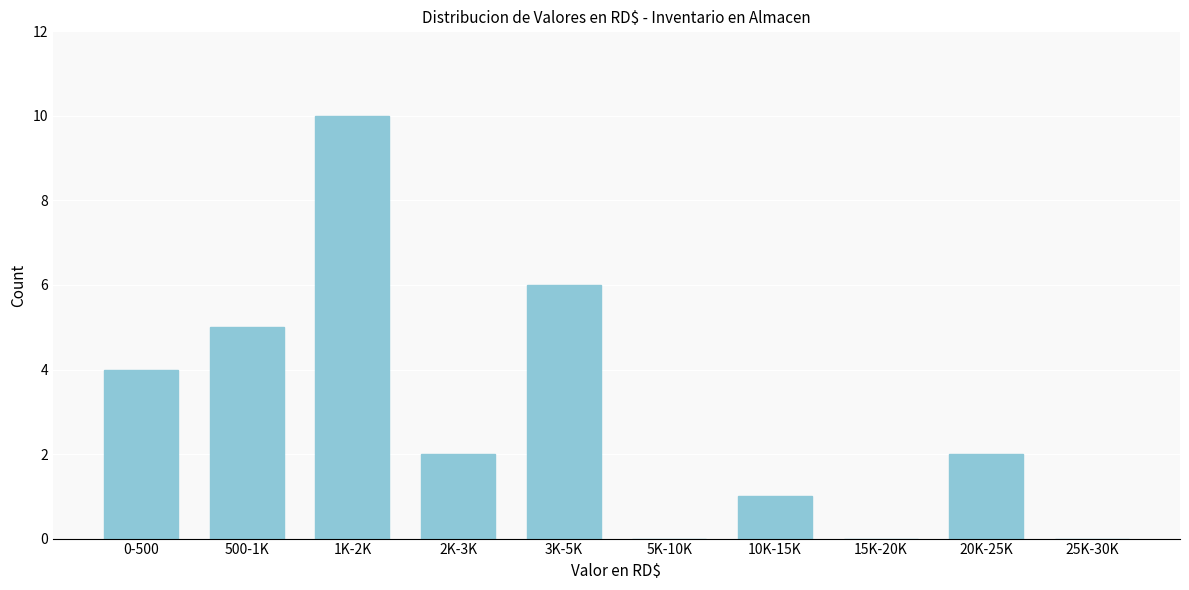

Reading right to left, extract all data points from this chart.

25K-30K=0	20K-25K=2	15K-20K=0	10K-15K=1	5K-10K=0	3K-5K=6	2K-3K=2	1K-2K=10	500-1K=5	0-500=4